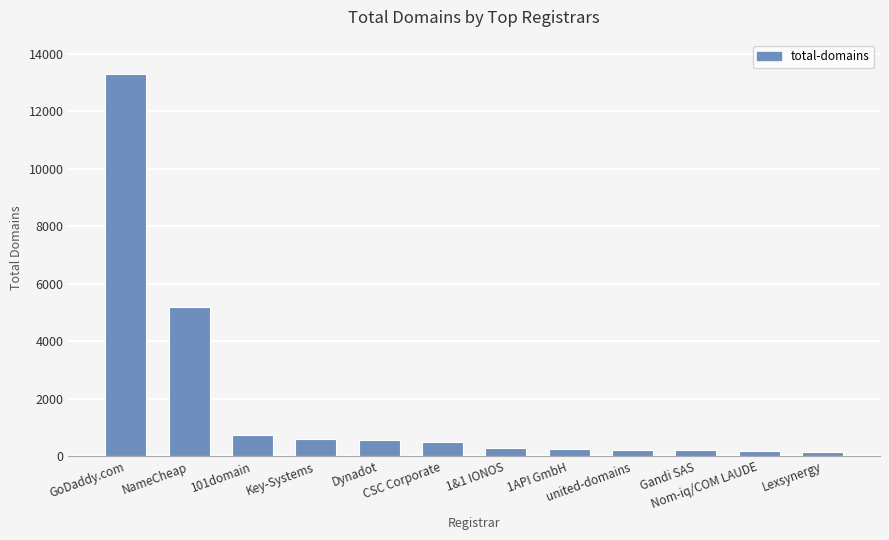

Between Key-Systems and united-domains, which is larger?

Key-Systems